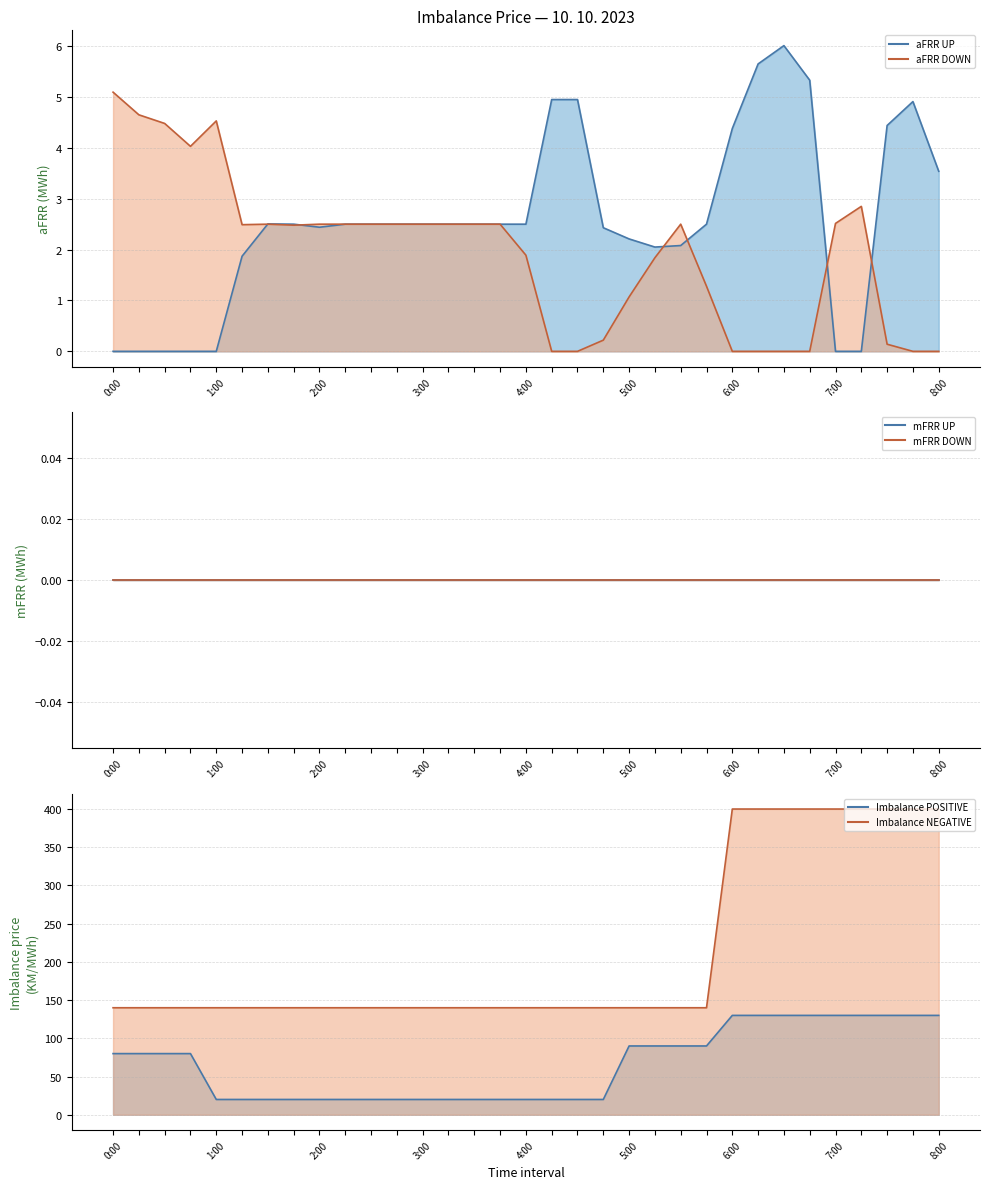

At which label does aFRR UP first exceed 2?

1:30